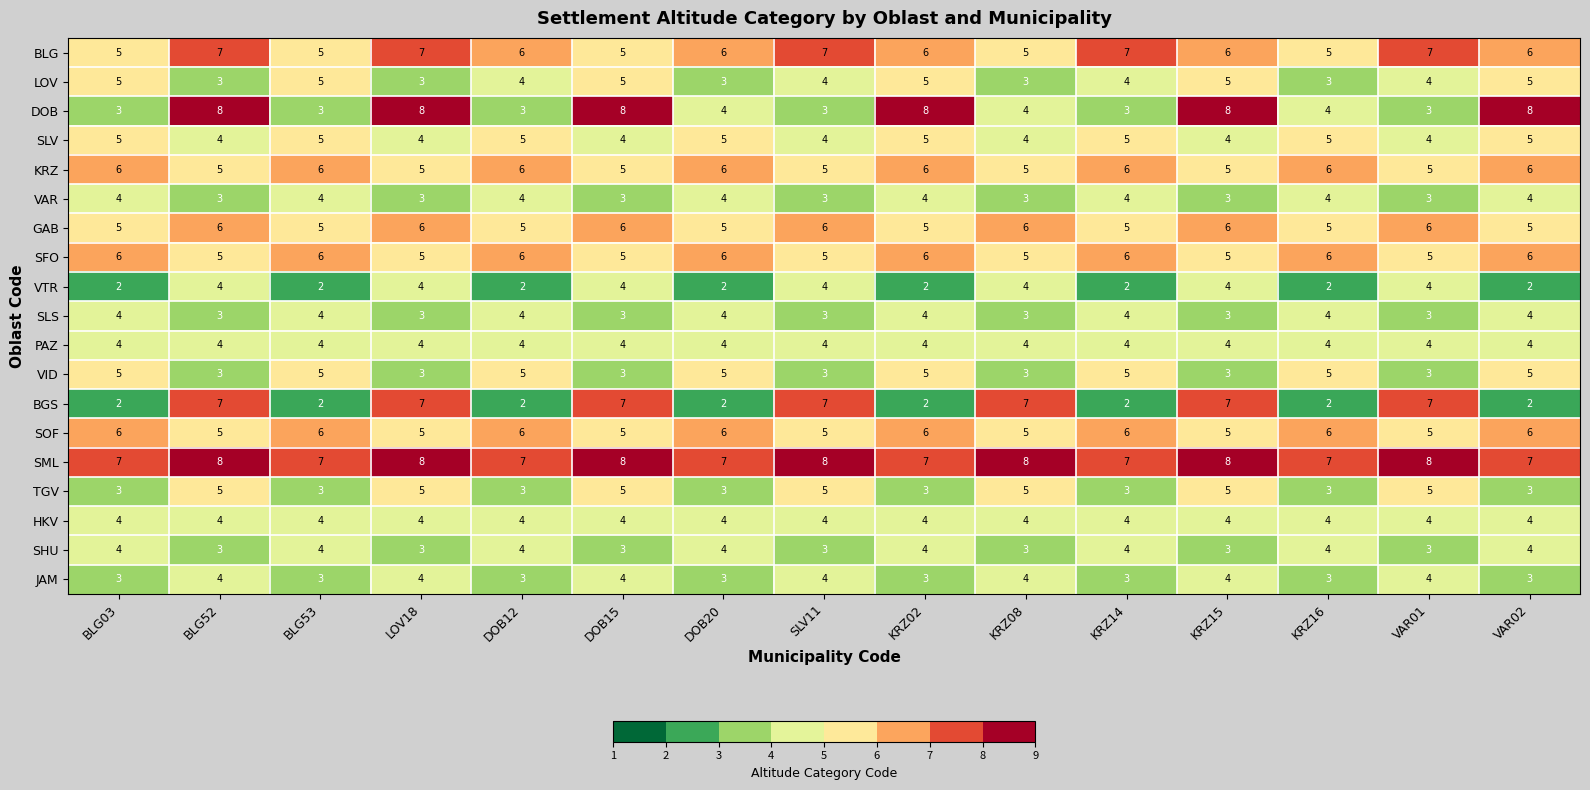

How many series are shown in this chart?

19